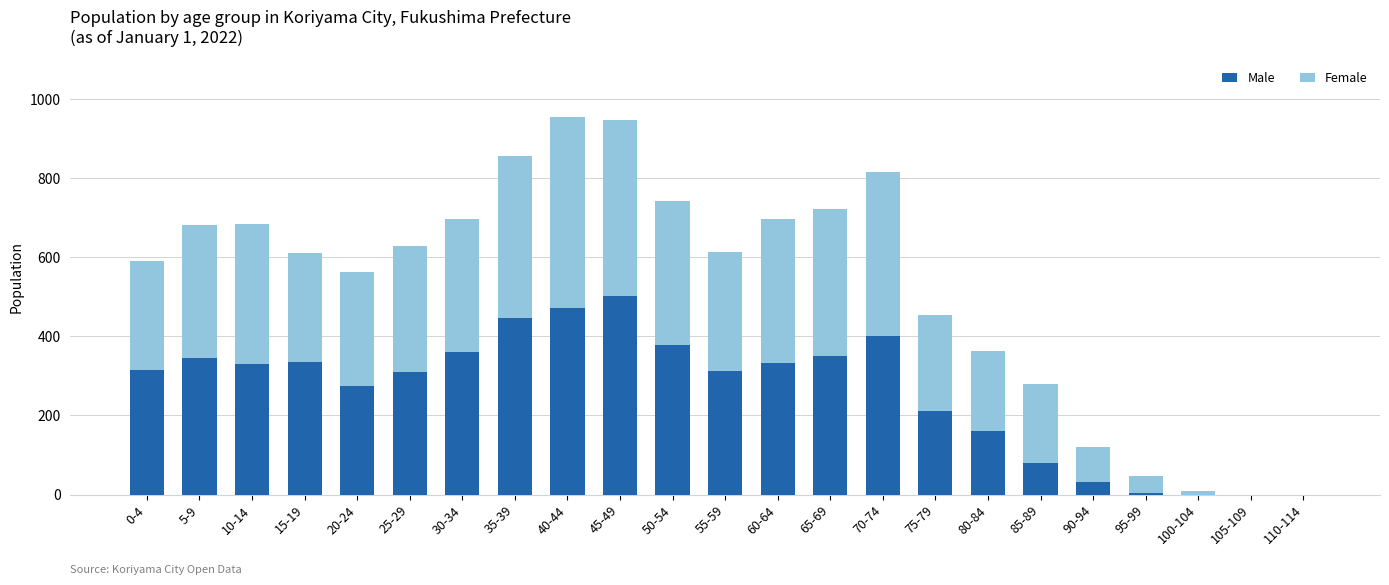

How many data points does each series have?

23